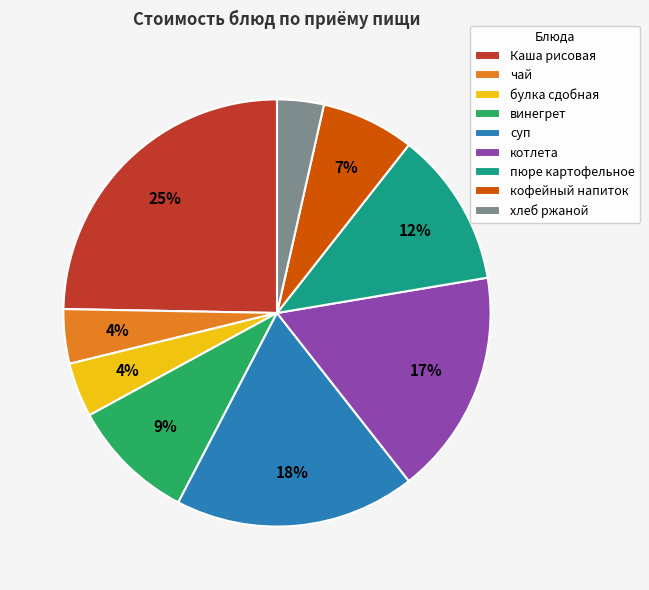

Is винегрет the majority of the pie?

No